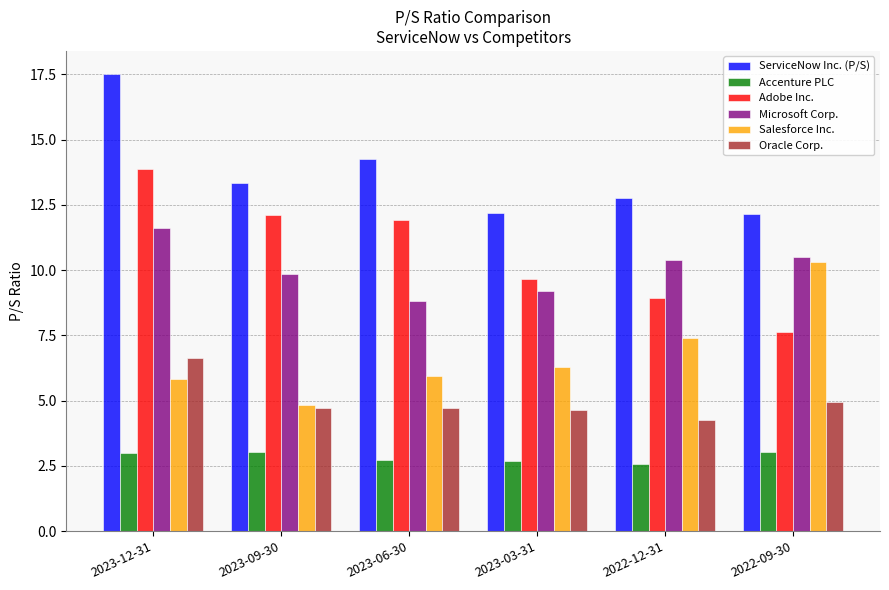

What is the greatest value displayed?

17.5